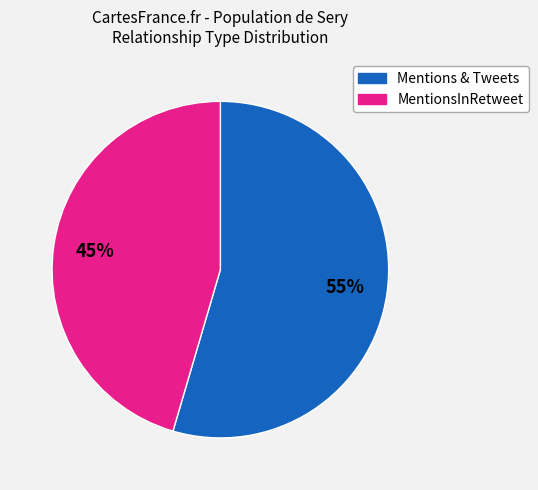

To the nearest percent, what is the average slice percentage?

50%